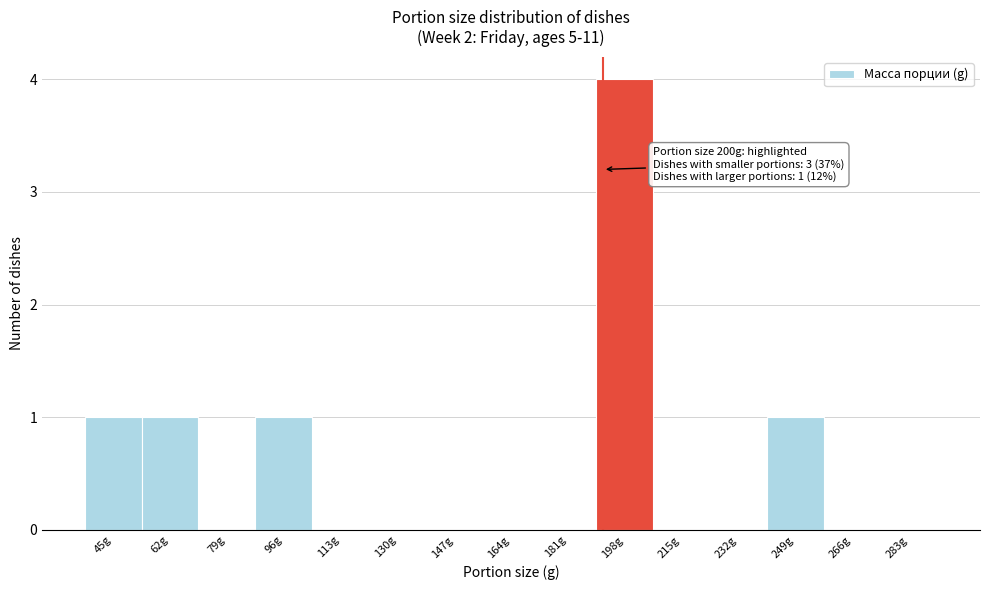

Reading right to left, transcribe all the data shown in this chart.

283g=0	266g=0	249g=1	232g=0	215g=0	198g=4	181g=0	164g=0	147g=0	130g=0	113g=0	96g=1	79g=0	62g=1	45g=1